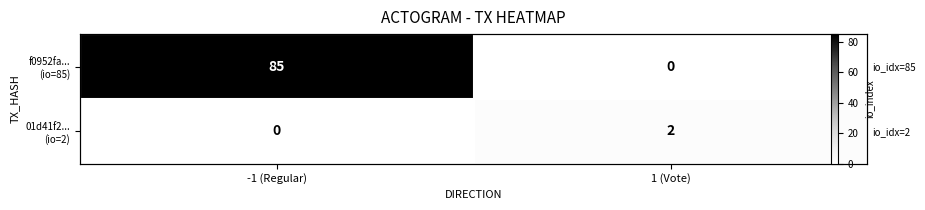

How many values in the f0952fa... (io=85) series are below 85?

1